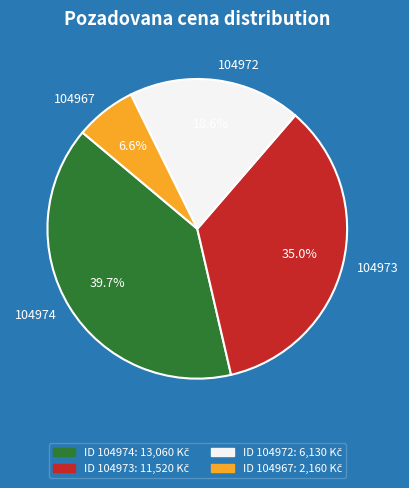

To the nearest percent, what is the difference between the largest and smallest slice percentages?

33%